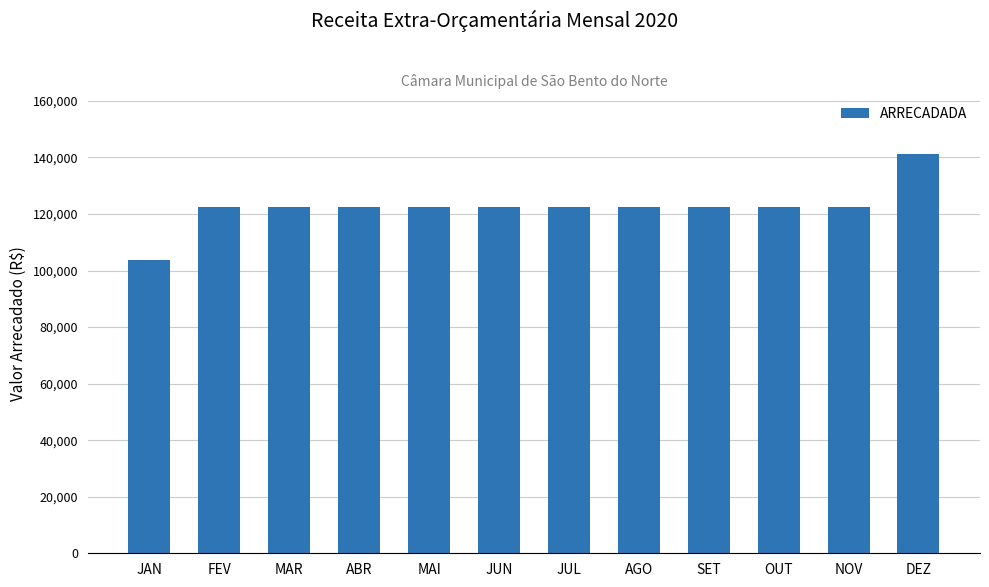

Where does the data first go above 122436?

FEV